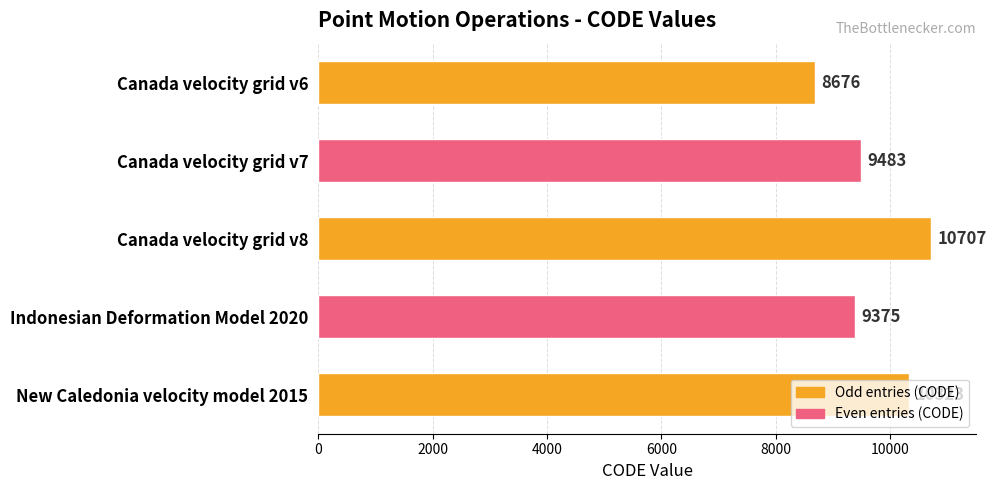

Where is the data nearest to the value 9691?

Canada velocity grid v7